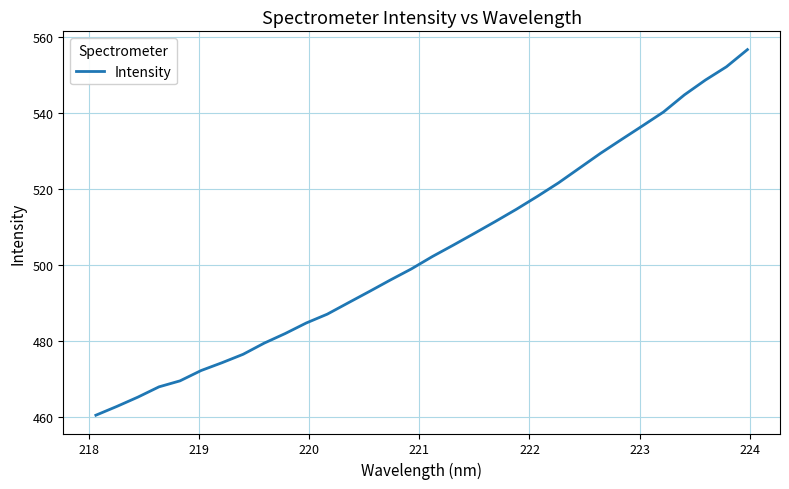

What is the difference between the maximum and minimum values?

96.1